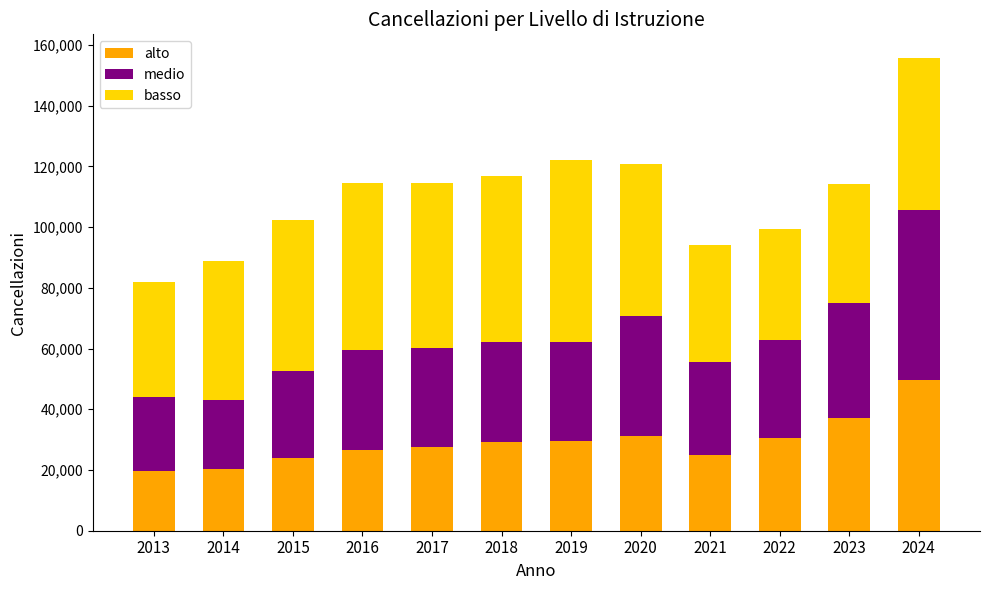

What is the difference between the alto values at 2016 and 2020?

4598